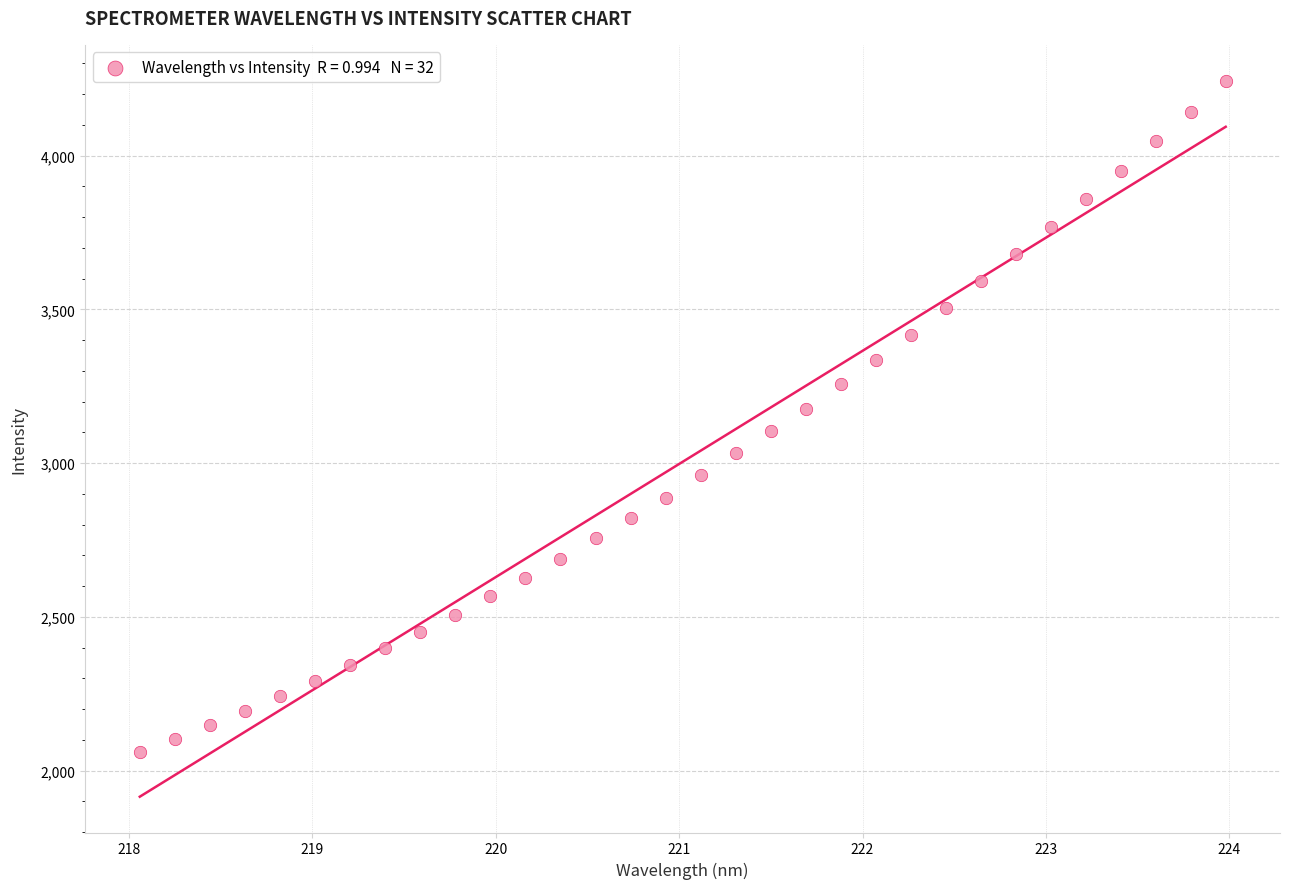

What is the range of X values (max minus min)?

5.9